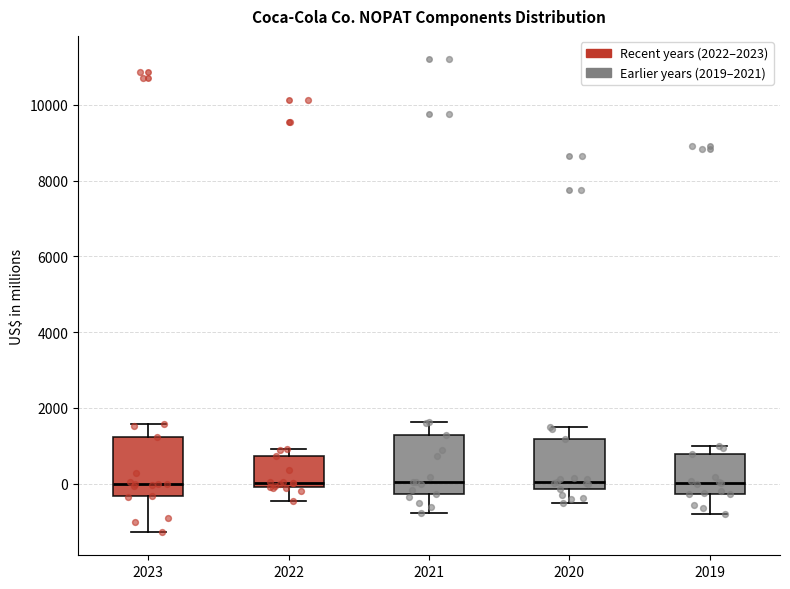

Reading left to right, read every box against the y-axis: the position of its median line, the range the box covers, and the ends of its whiskers. The values are not printed on the chart, so give them approximately, as read against the axis.

2023: median 0, box -400 to 1200, whiskers -1200 to 1600
2022: median 0 (just above the box's lower edge), box 0 to 800, whiskers -400 to 1000
2021: median 0, box -200 to 1200, whiskers -800 to 1600
2020: median 0, box -200 to 1200, whiskers -600 to 1400
2019: median 0, box -200 to 800, whiskers -800 to 1000